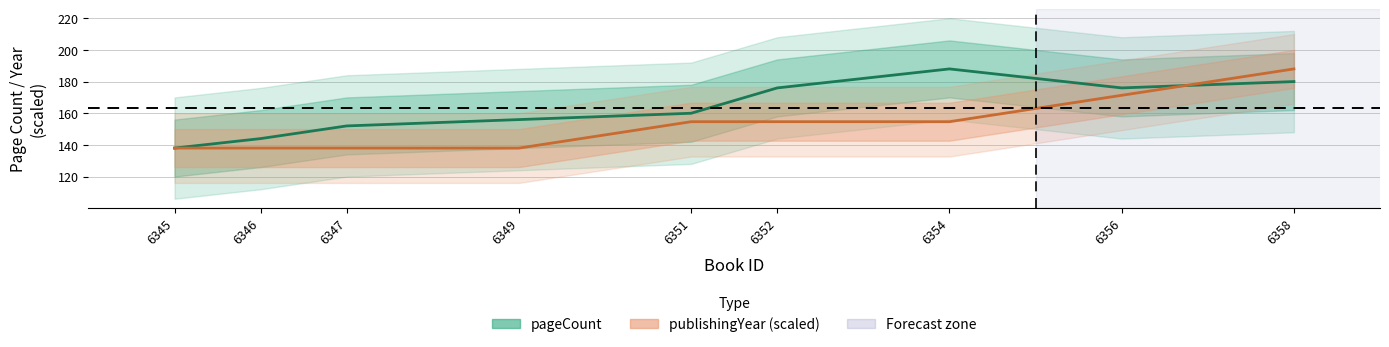

What is the difference between the maximum and minimum values in the pageCount series?

50.0